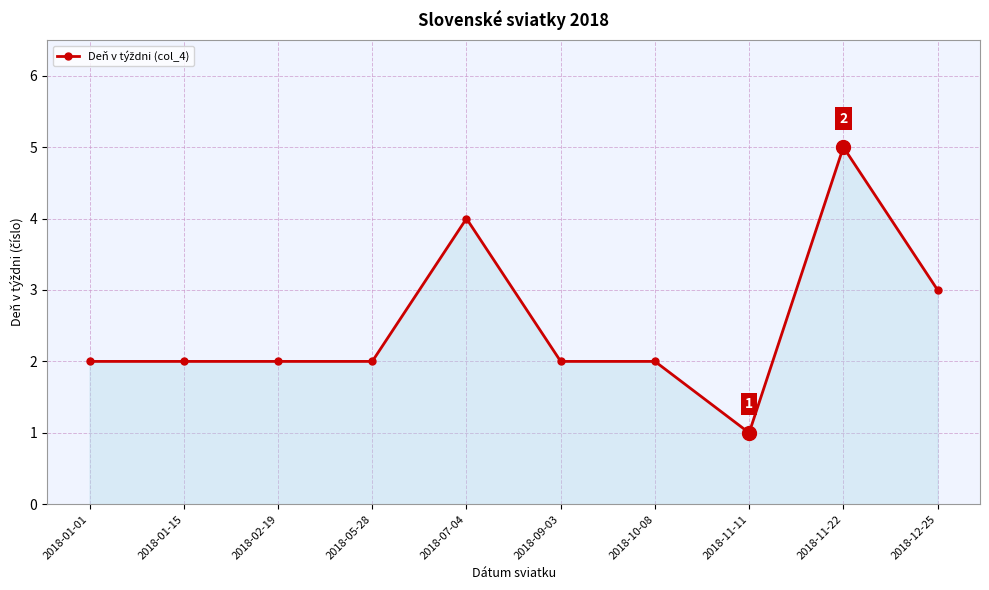

Which has a higher value, 2018-11-22 or 2018-01-01?

2018-11-22